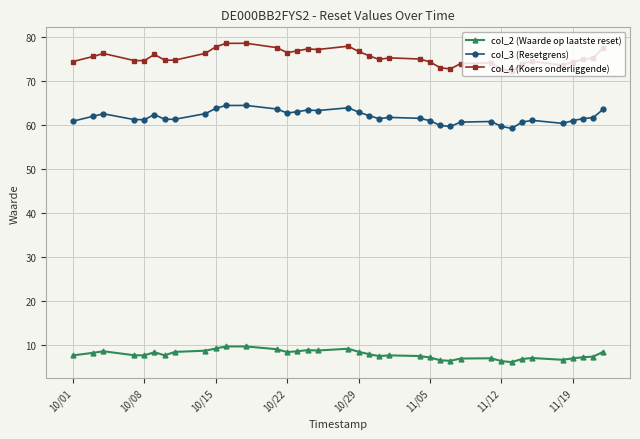

What is the lowest value of the col_4 (Koers onderliggende) series?

72.2